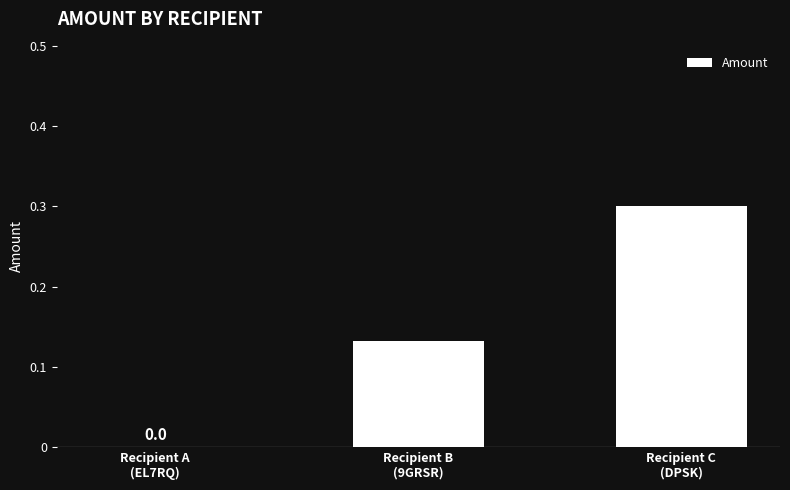

What is the sum of all values?

0.4